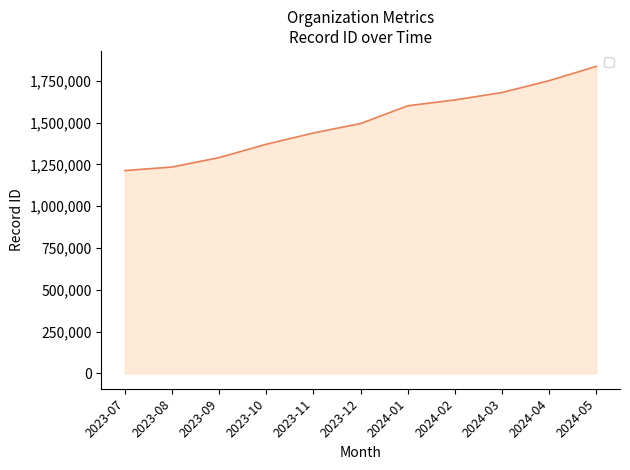

What is the difference between the maximum and minimum values?

623633